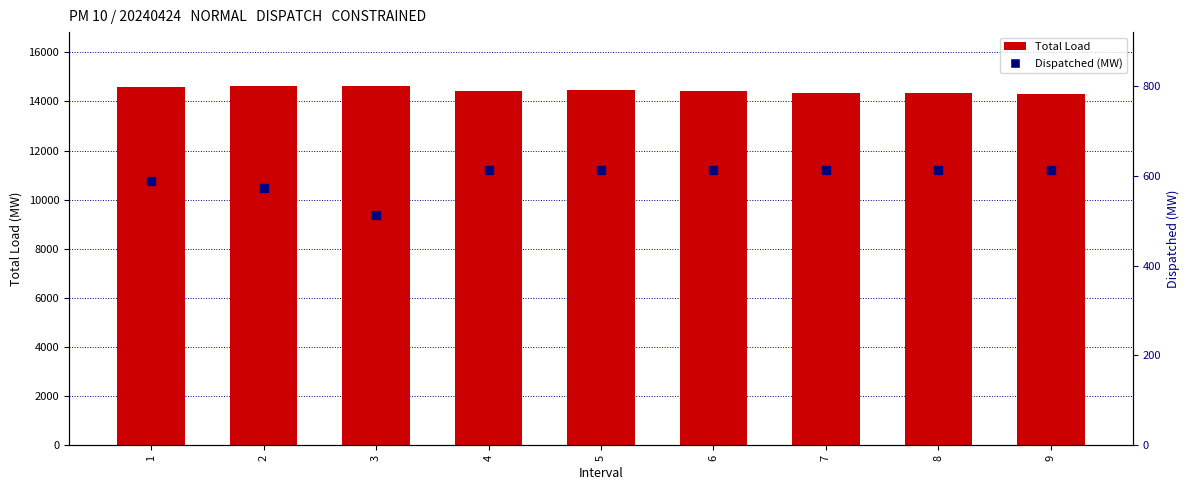

What are all the series names shown in the legend?

Total Load, Dispatched (MW)